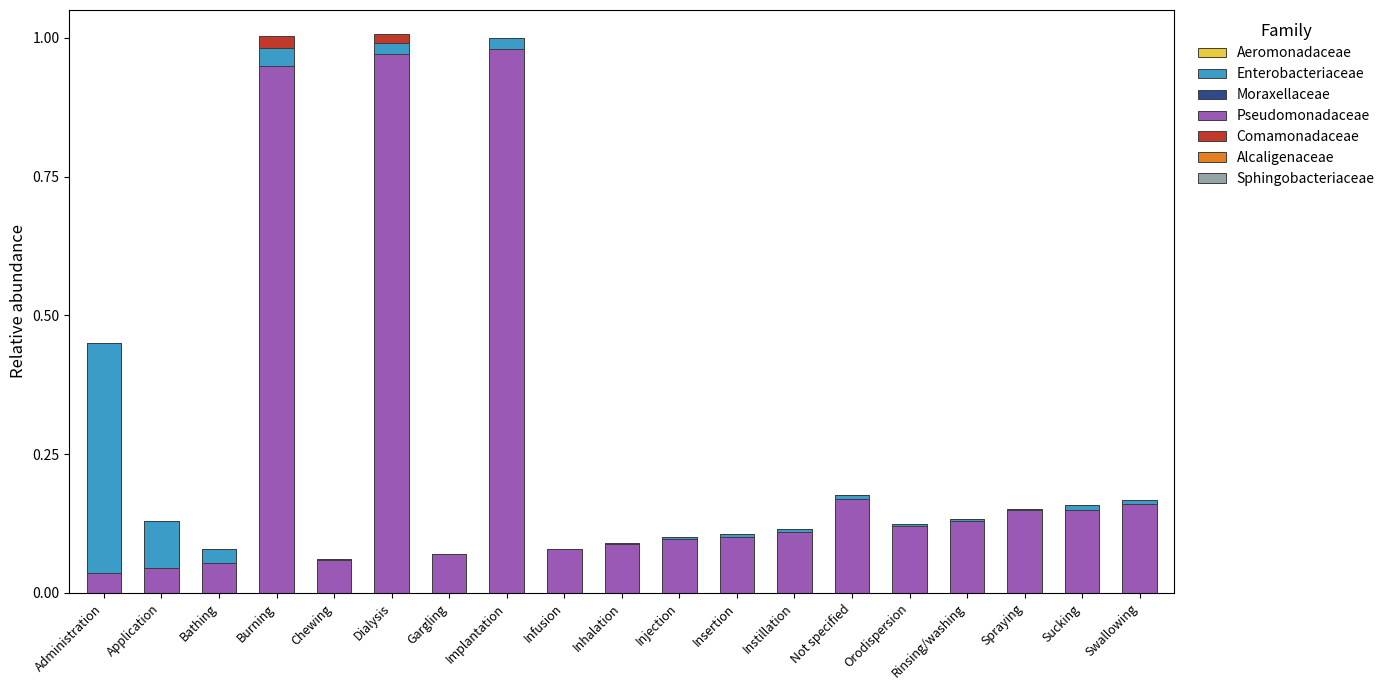

Is the value of Enterobacteriaceae at Insertion greater than the value of Comamonadaceae at Administration?

Yes